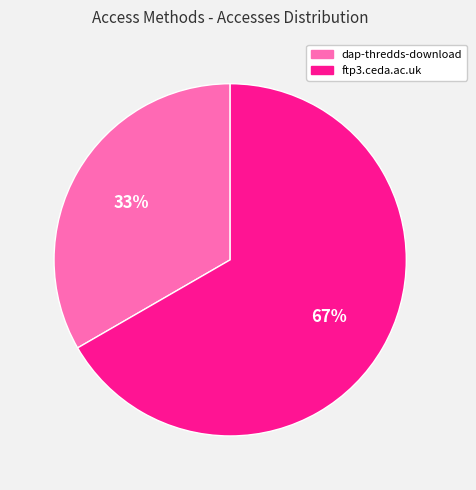

Which slice represents more than half of the pie?

ftp3.ceda.ac.uk